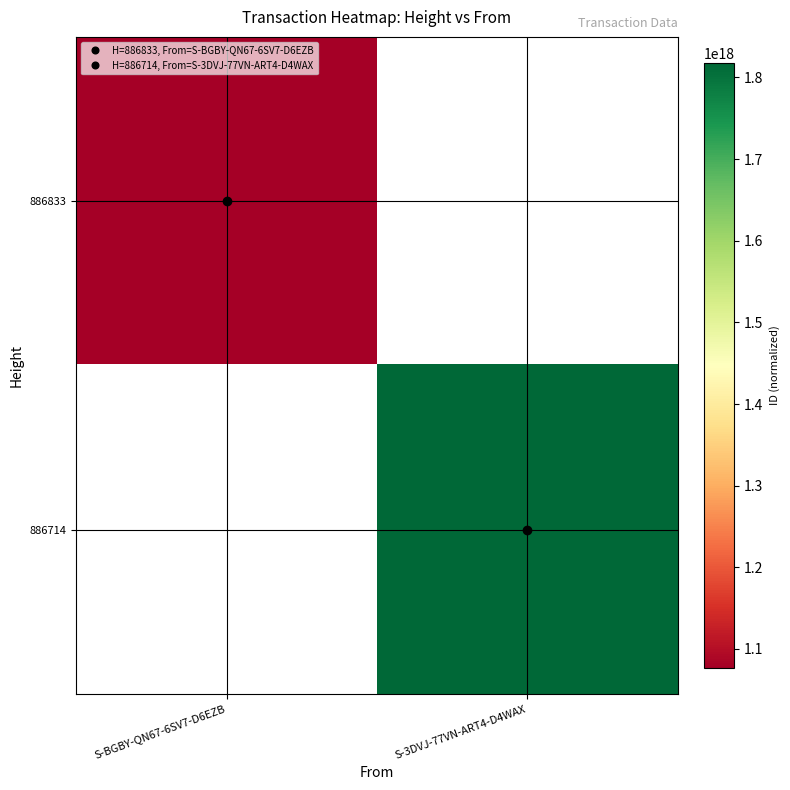

The 886714 series shows 3038836911790957056.0 at S-3DVJ-77VN-ART4-D4WAX. True or false?

False